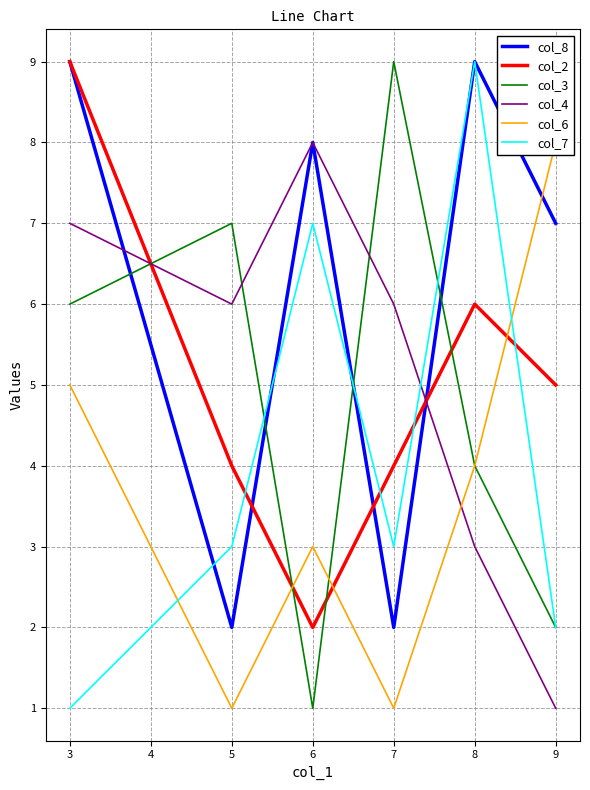

What are all the series names shown in the legend?

col_8, col_2, col_3, col_4, col_6, col_7